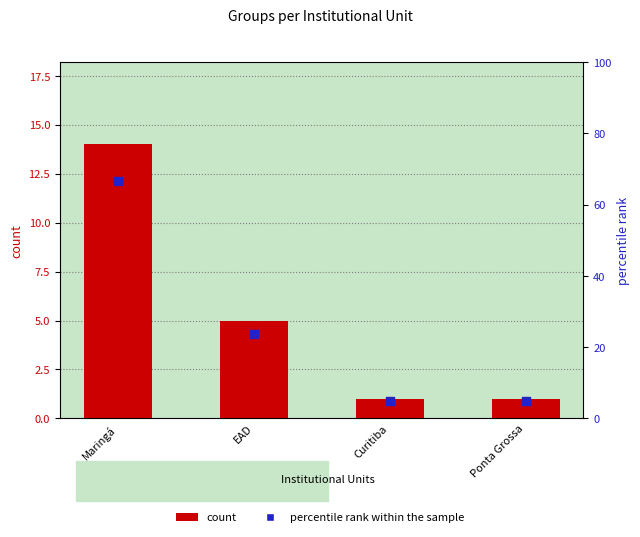

Which series contains the lowest Y value?

count